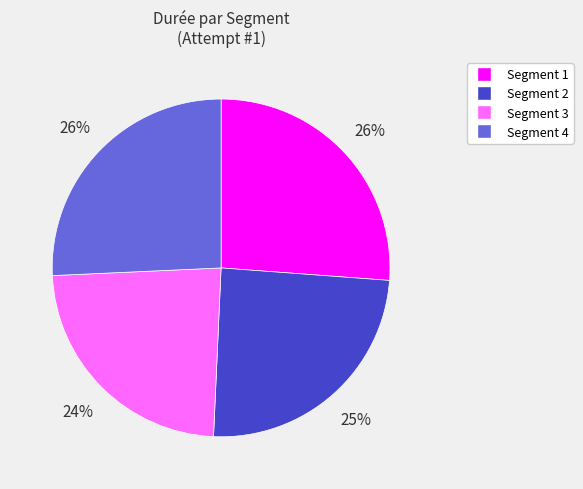

Does any single category account for the majority?

No